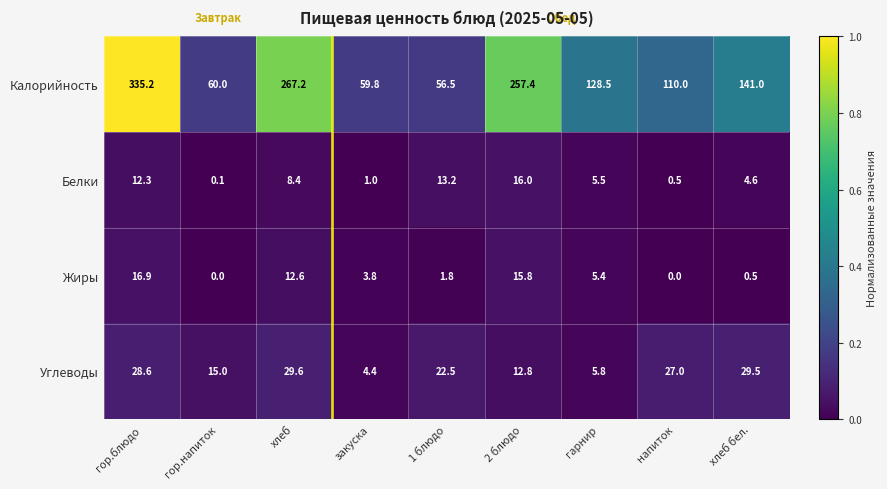

At which category is the sum across all series the highest?

гор.блюдо